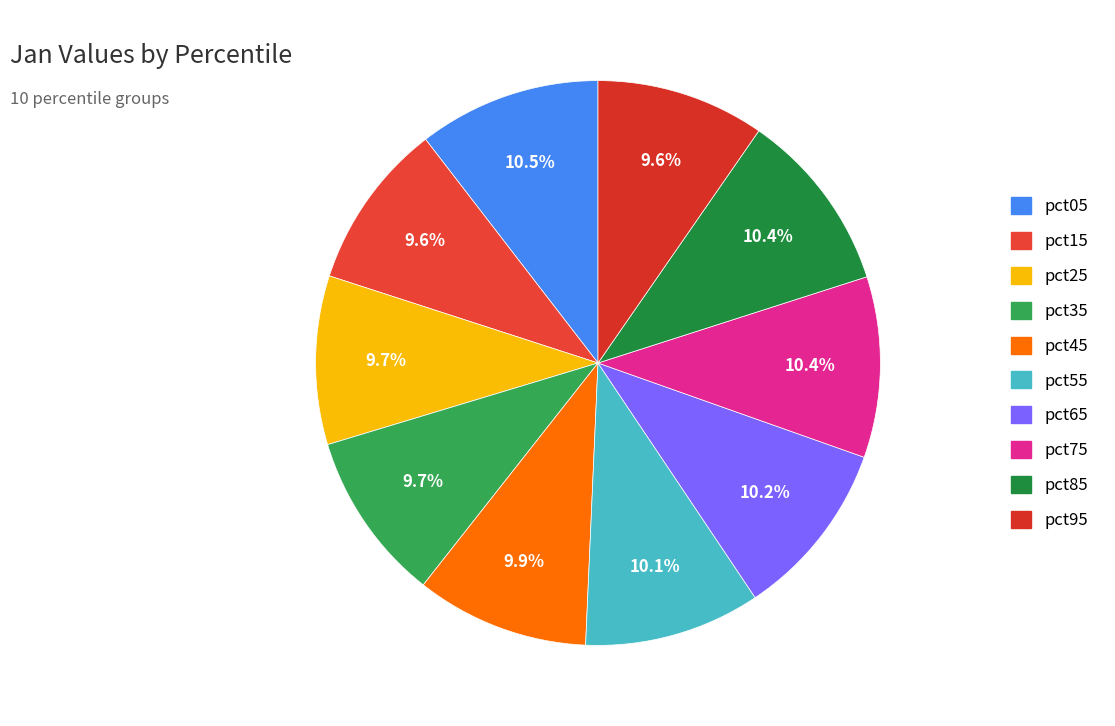

To the nearest percent, what portion does pct15 represent?

10%